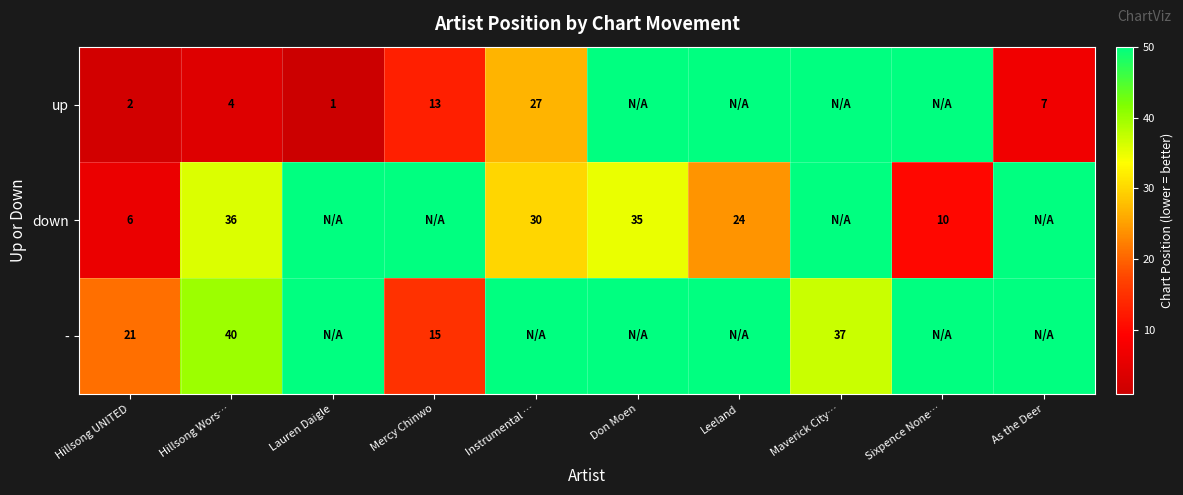

What is the spread (max minus min) of values at Hillsong UNITED?

19